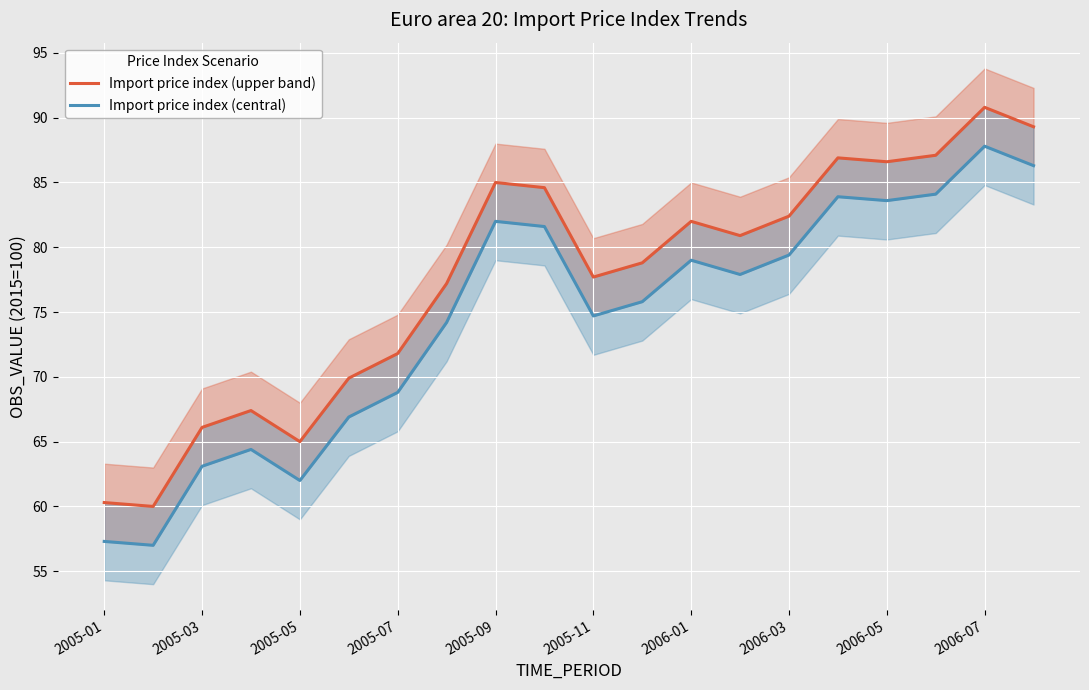

The Import price index (upper band) series shows 86.9 at 15. True or false?

True